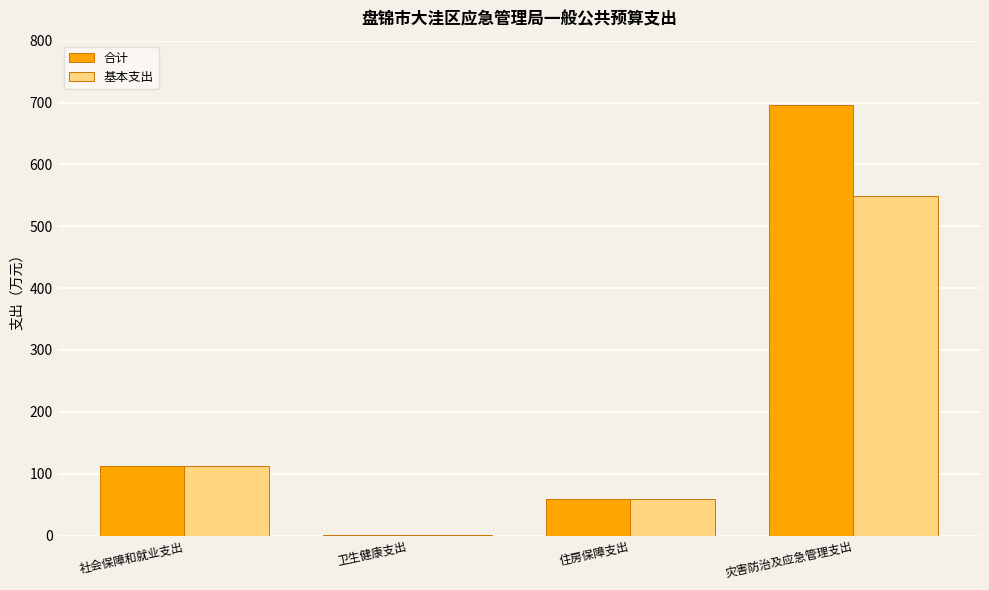

What are all the series names shown in the legend?

合计, 基本支出